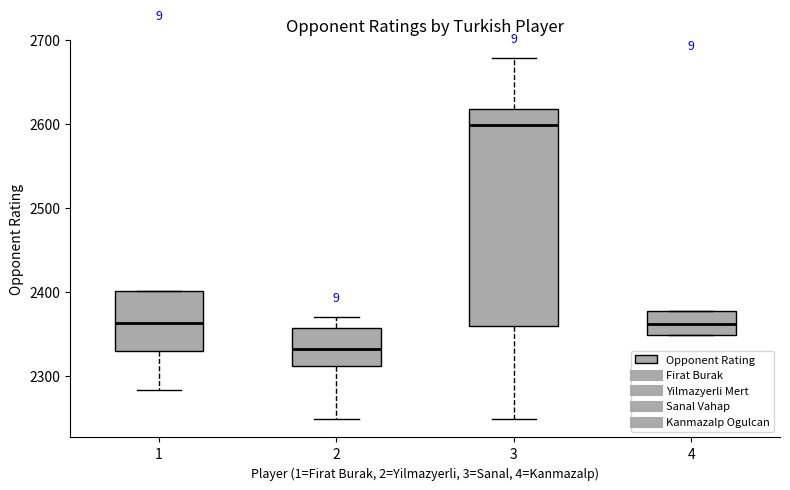

Which box is the tallest, from its lower edge to its upper edge?

3